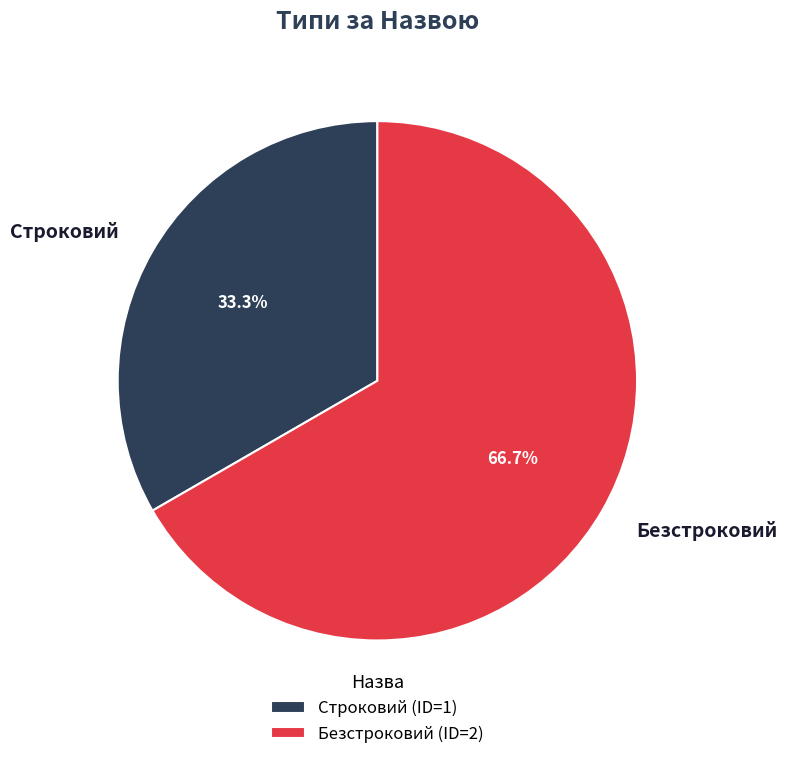

To the nearest percent, what is the combined percentage of Безстроковий and Строковий?

100%